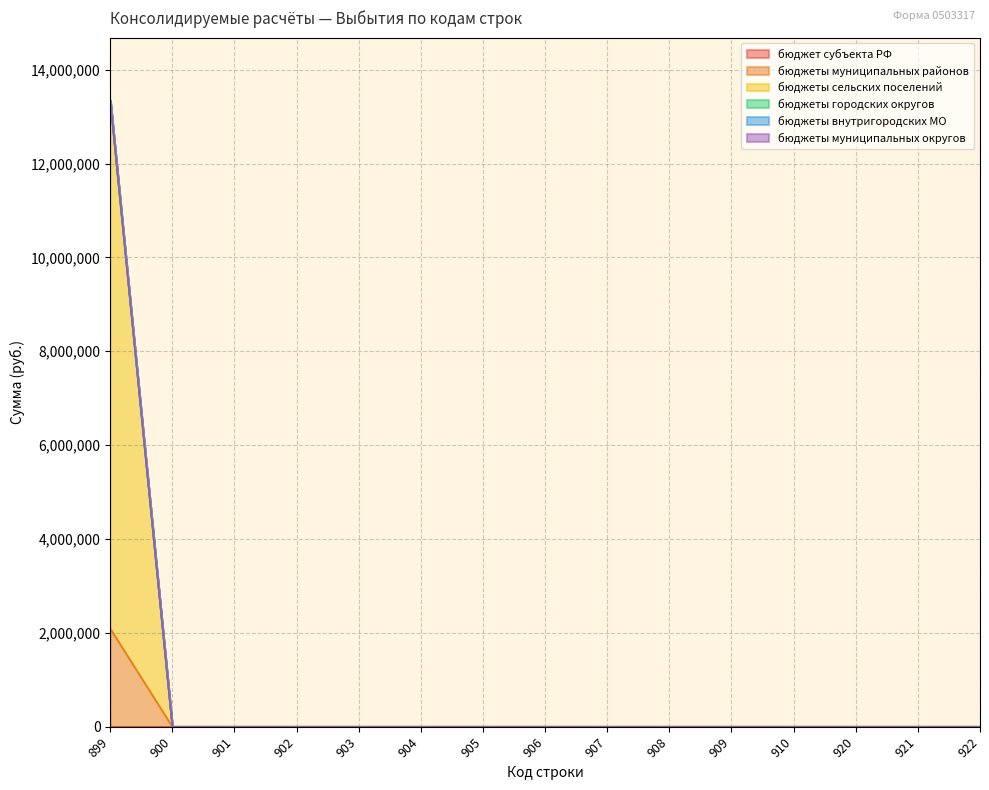

True or false: бюджеты внутригородских МО and бюджеты сельских поселений cross at least once.

False